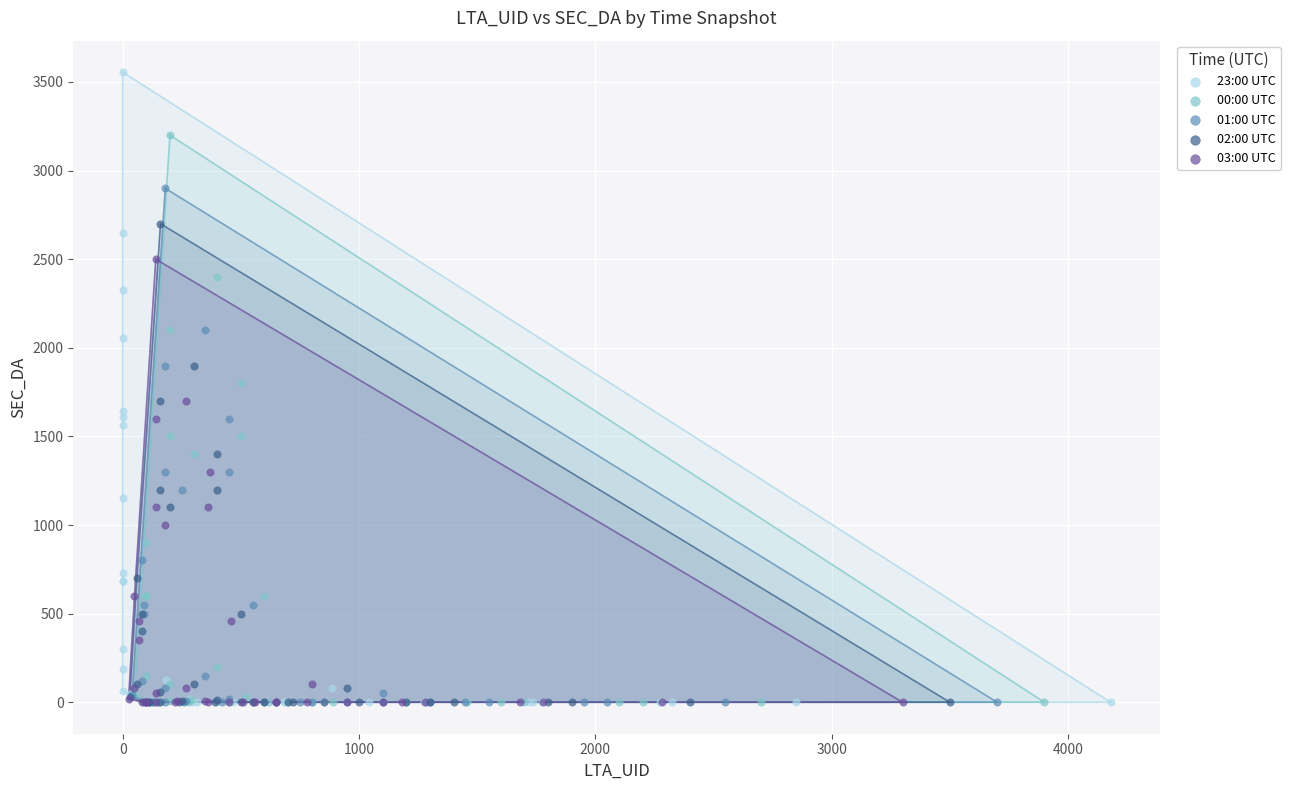

Which series reaches the maximum Y coordinate?

23:00 UTC